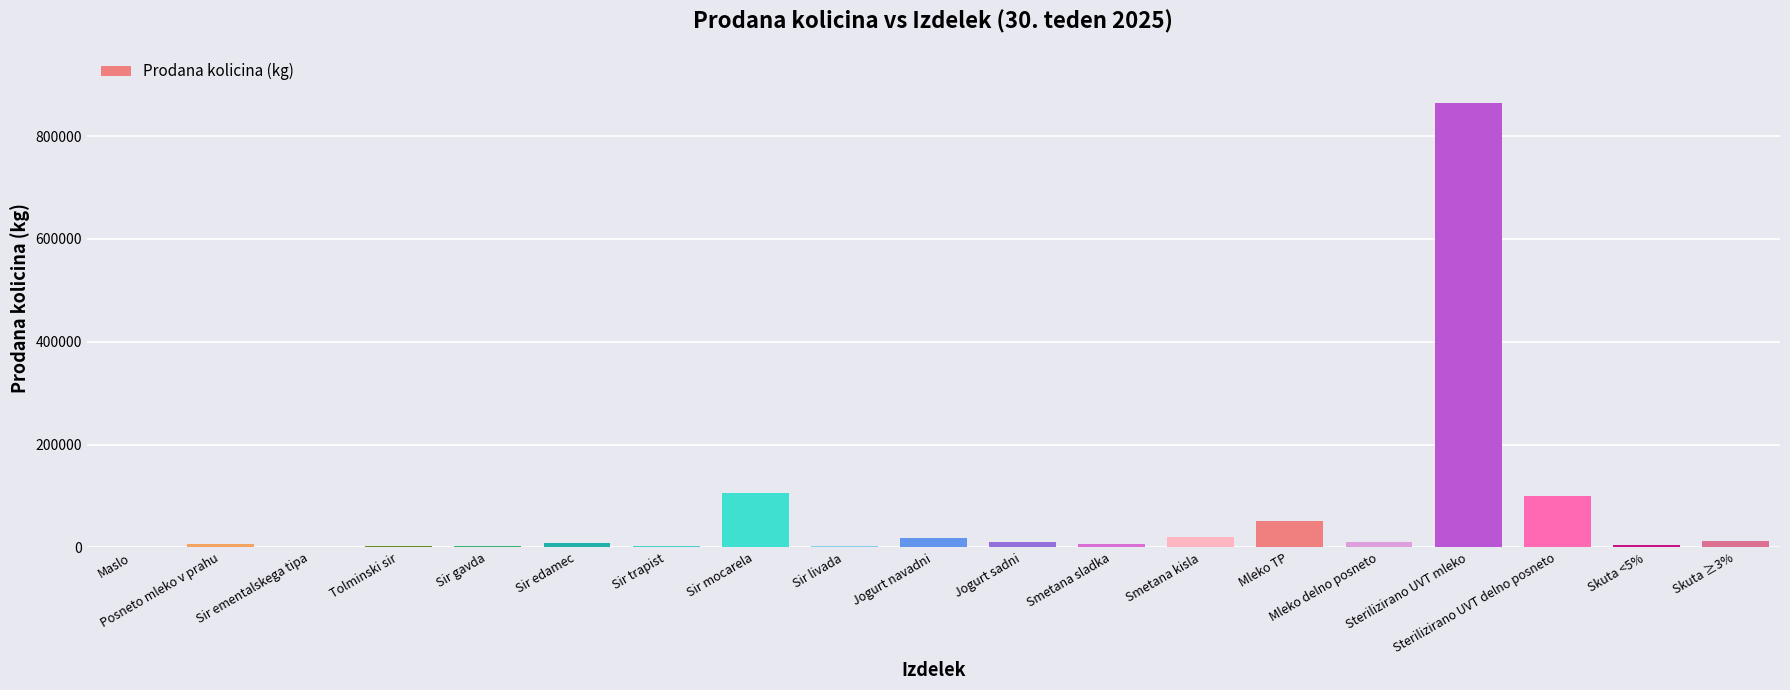

What is the sum of all values?

1228895